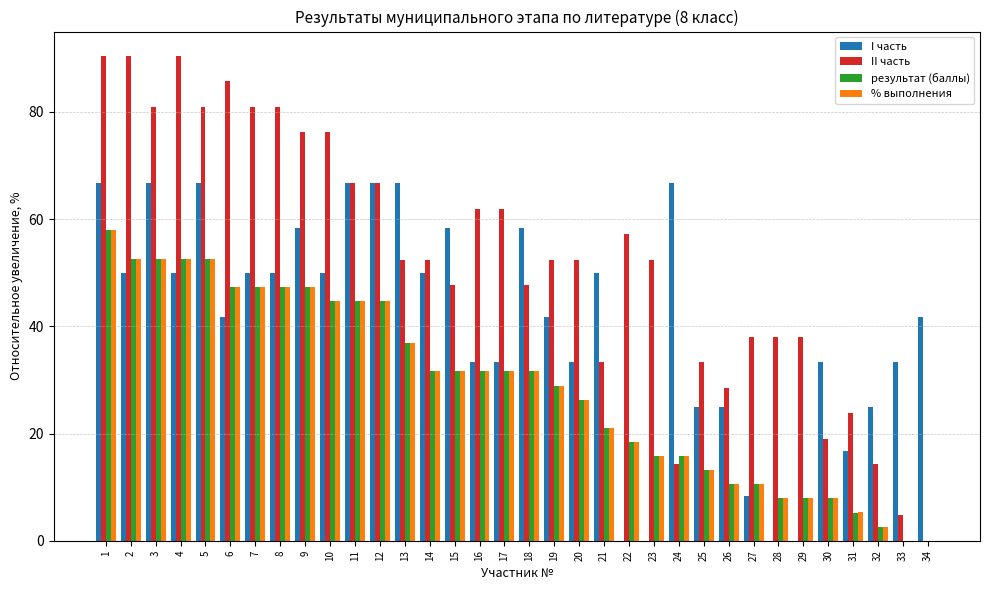

What are all the series names shown in the legend?

I часть, II часть, результат (баллы), % выполнения